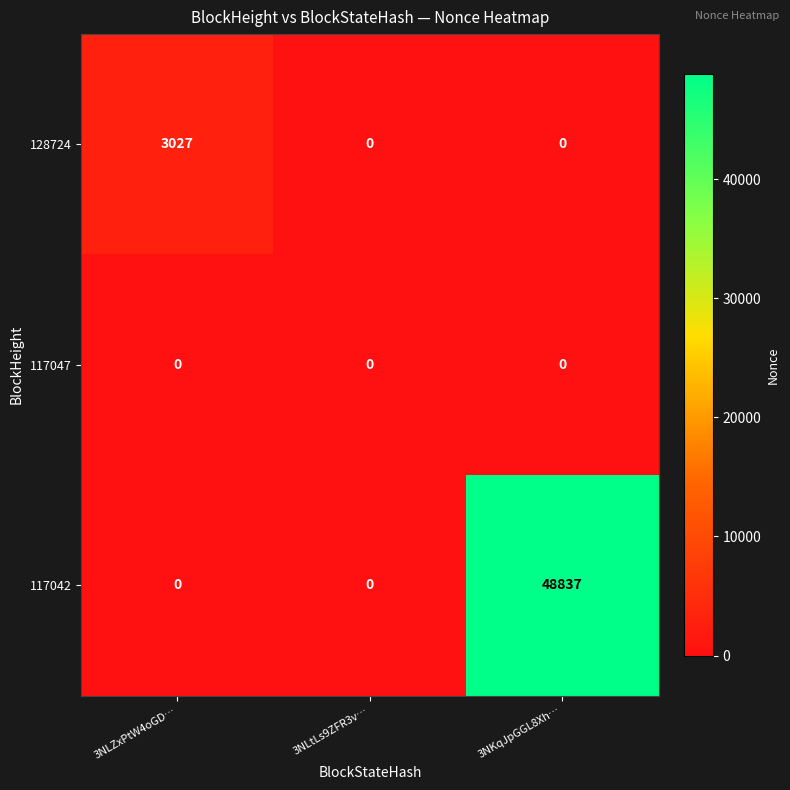

How many data points does each series have?

3